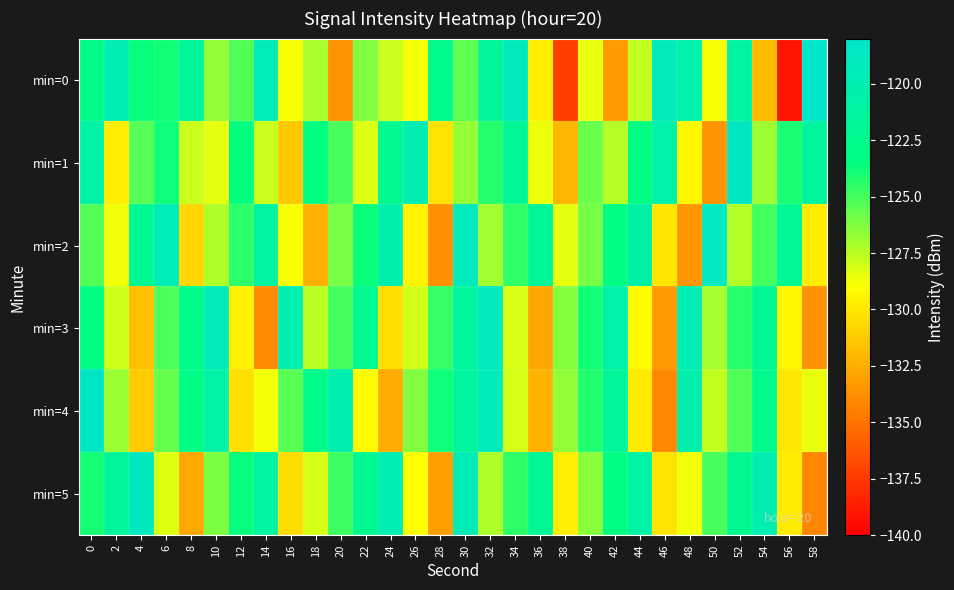

What is the total value across all series at 6?

-746.4